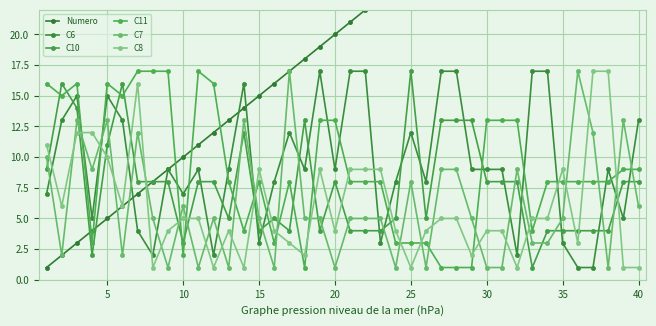

How many data points in C7 are above 5?

16